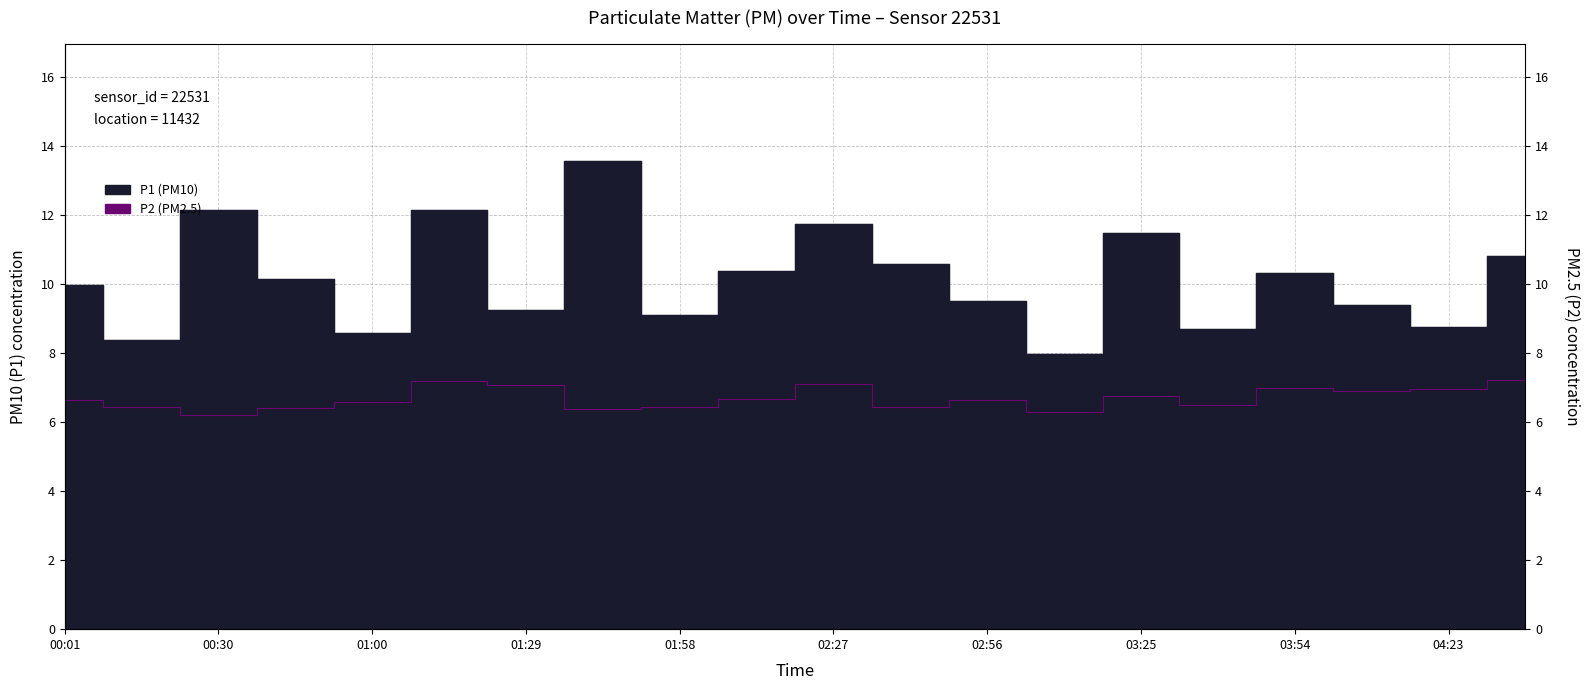

Between 00:16 and 02:12, which series saw the biggest shift?

P1